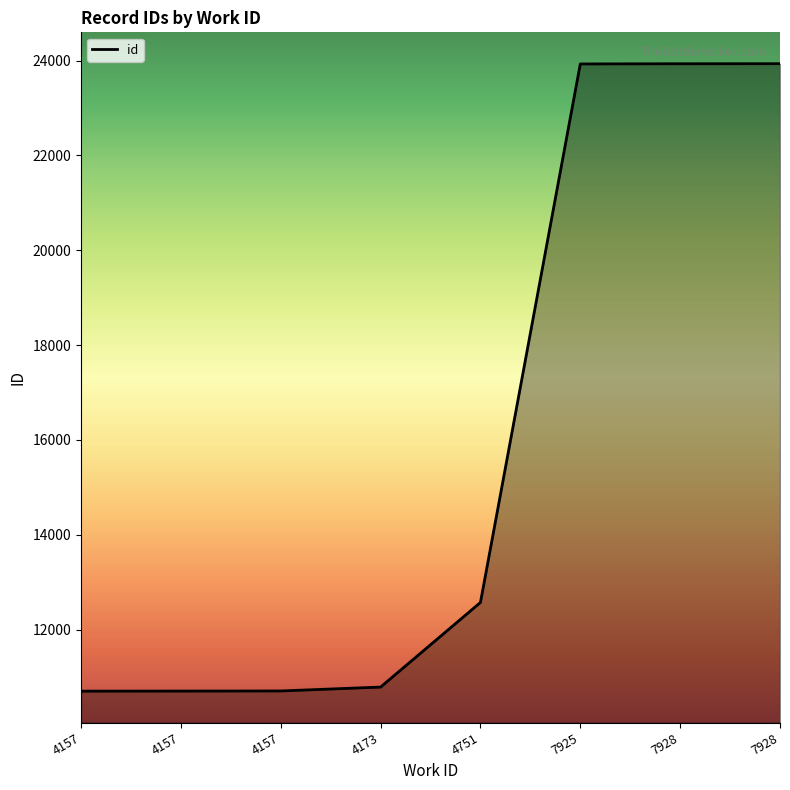

What is the greatest value displayed?

23933